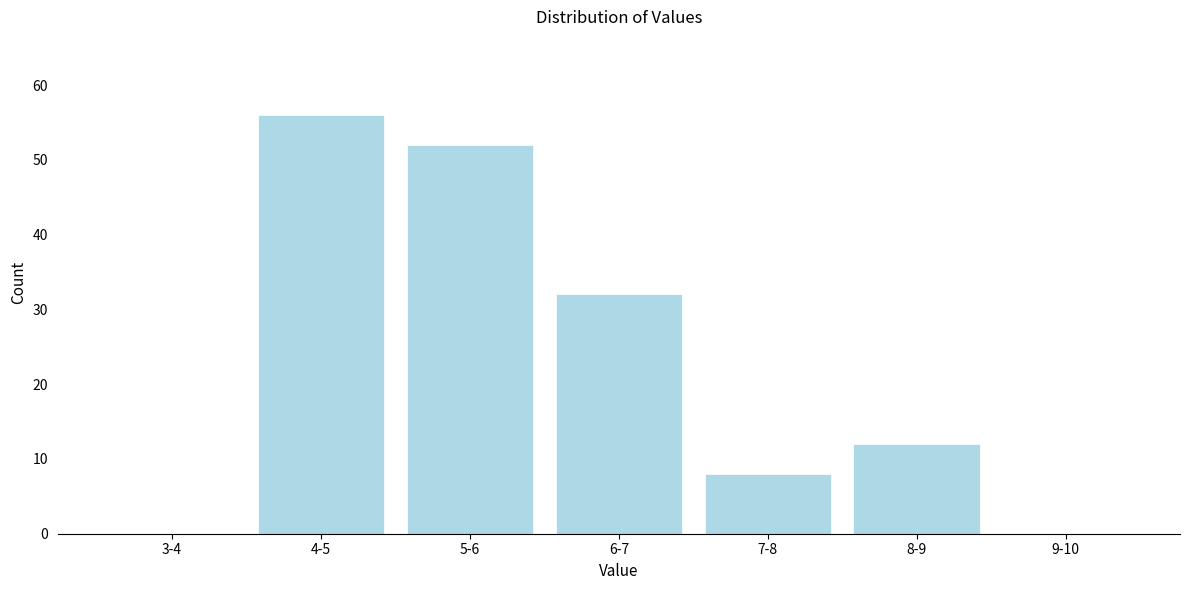

Reading left to right, transcribe all the data shown in this chart.

3-4=0	4-5=56	5-6=52	6-7=32	7-8=8	8-9=12	9-10=0